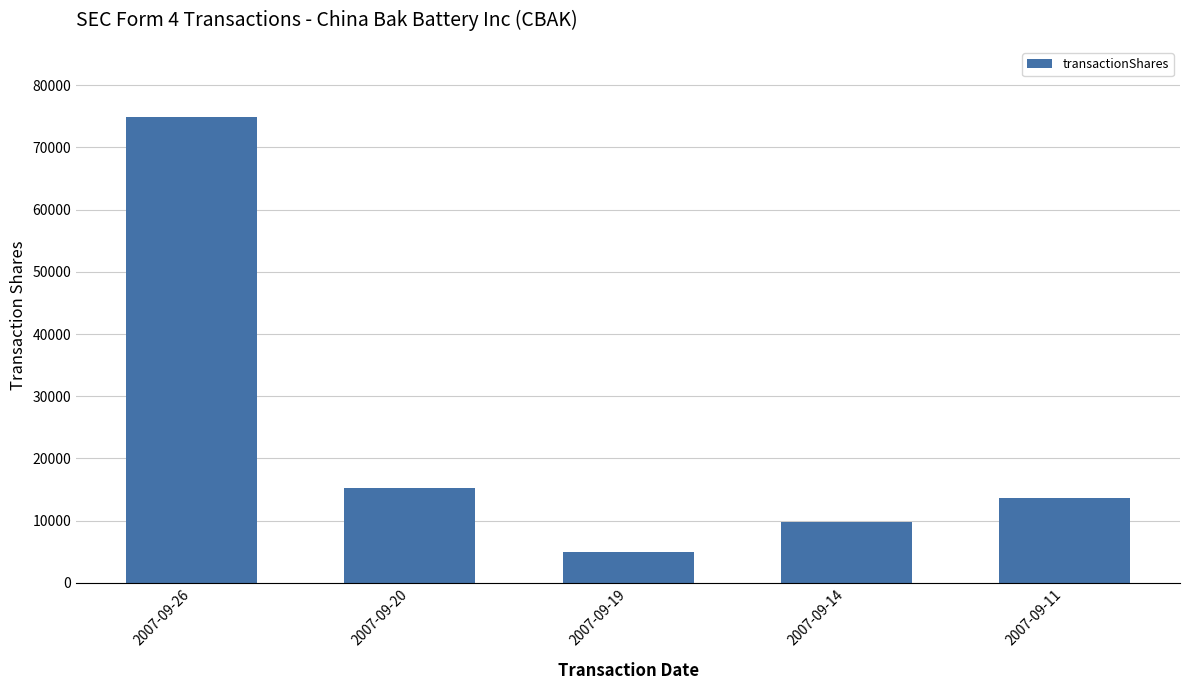

Is it true that the value at 2007-09-20 is 15200?

True